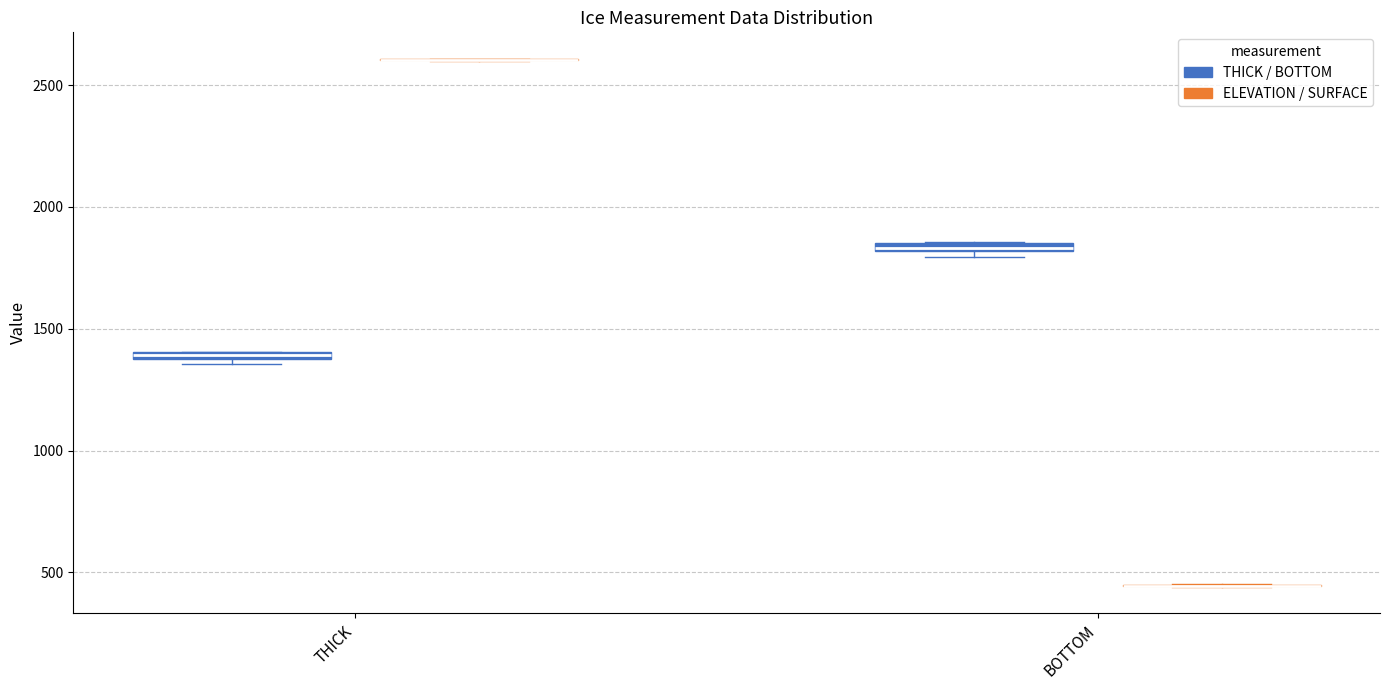

Where is the upper edge of the box for BOTTOM (THICK / BOTTOM) on the y-axis? The values are not printed on the chart, so give them approximately, as read against the axis.

1850